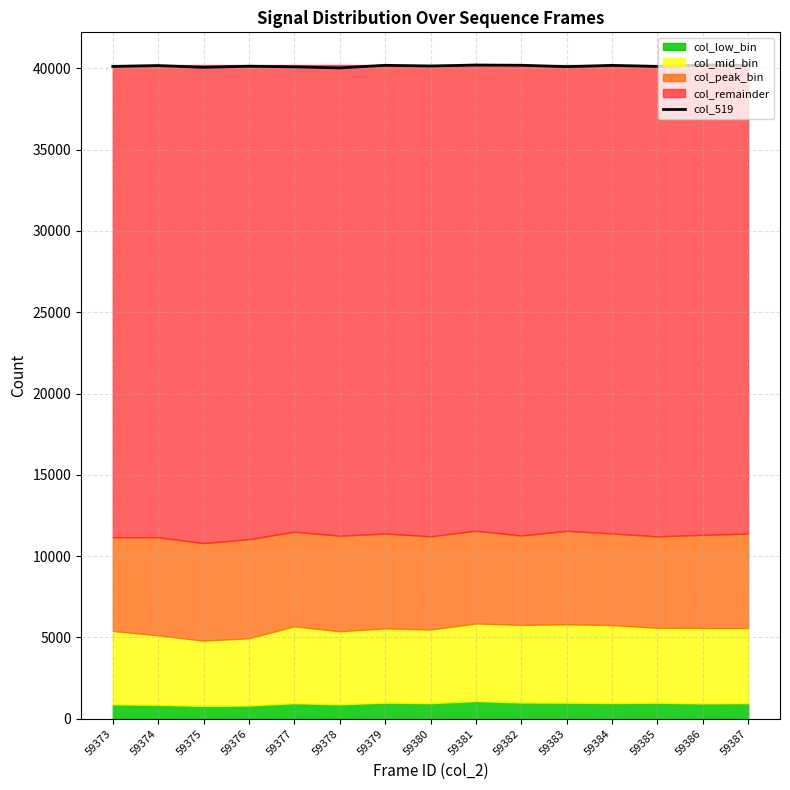

Reading left to right, list all the values displayed in this chart.

40109	40165	40056	40123	40086	40021	40180	40136	40198	40183	40096	40176	40110	40198	40183